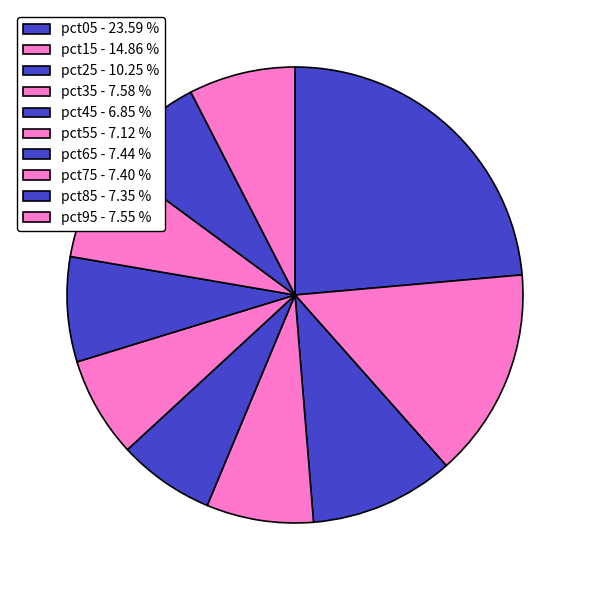

Which has a higher value, pct95 or pct45?

pct95